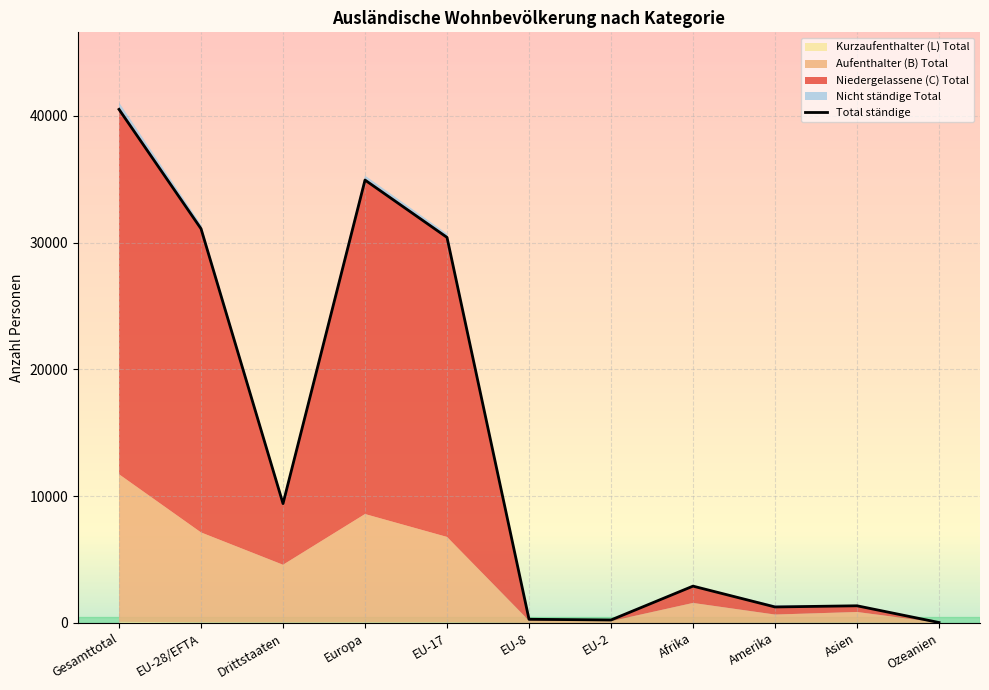

List the labels in order of value, smallest first.

Ozeanien, EU-2, EU-8, Amerika, Asien, Afrika, Drittstaaten, EU-17, EU-28/EFTA, Europa, Gesamttotal